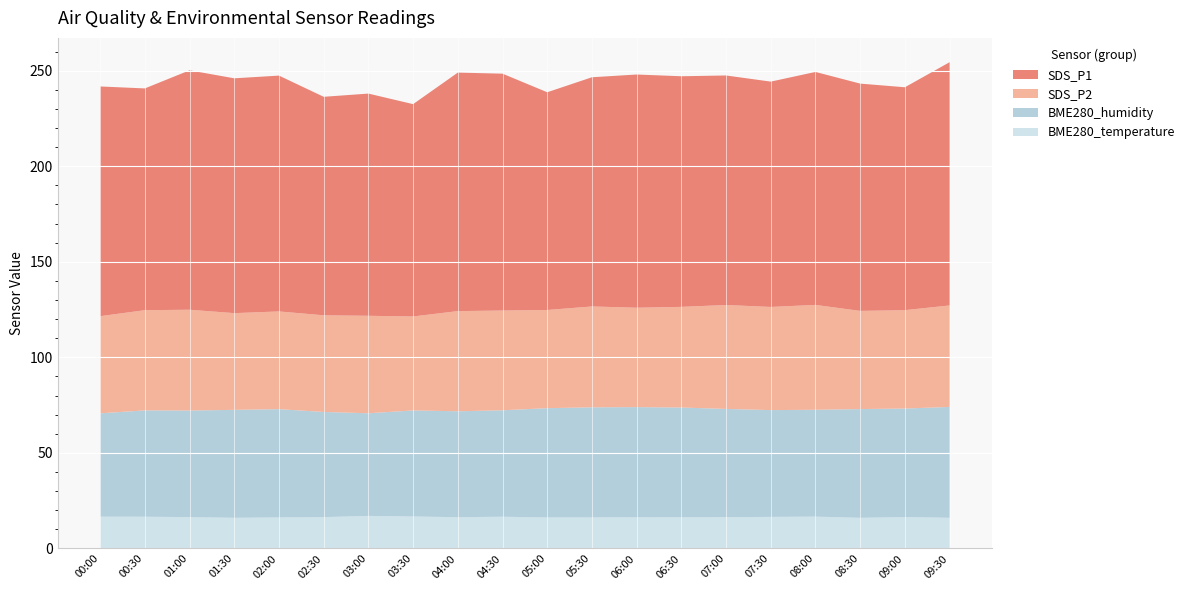

Reading left to right, extract all data points from this chart.

BME280_temperature: 16.6	16.6	16.4	16.0	16.2	16.4	17.0	16.7	16.3	16.6	16.2	16.2	16.3	16.3	16.4	16.5	16.6	16.0	16.4	16.0
BME280_humidity: 54.1	55.6	55.8	56.5	56.7	55.0	53.7	55.5	55.4	55.7	57.2	57.6	57.6	57.4	56.6	55.9	55.9	56.9	56.8	58.0
SDS_P2: 50.8	52.4	52.7	50.6	51.1	50.6	51.0	49.2	52.4	52.2	51.4	52.8	52.0	52.7	54.4	54.0	54.9	51.4	51.5	53.1
SDS_P1: 120.2	116.0	125.3	122.9	123.4	114.3	116.3	111.1	124.8	123.9	113.9	119.9	122.0	120.7	120.1	117.9	121.9	118.9	116.6	127.3